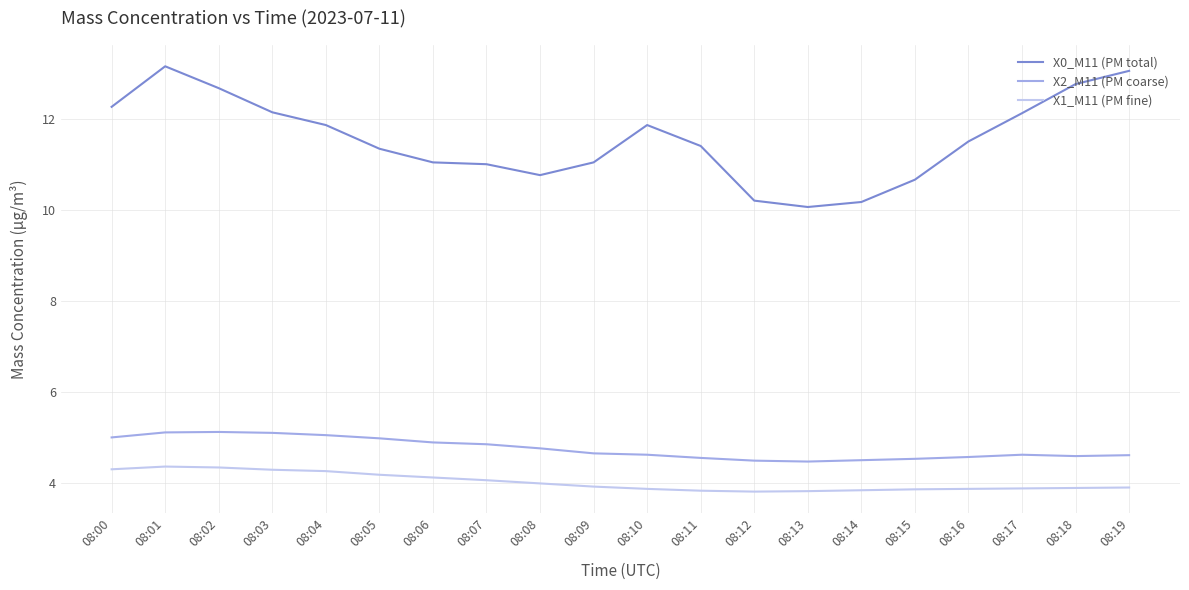

The X1_M11 (PM fine) series shows 3.8 at 08:14. True or false?

True